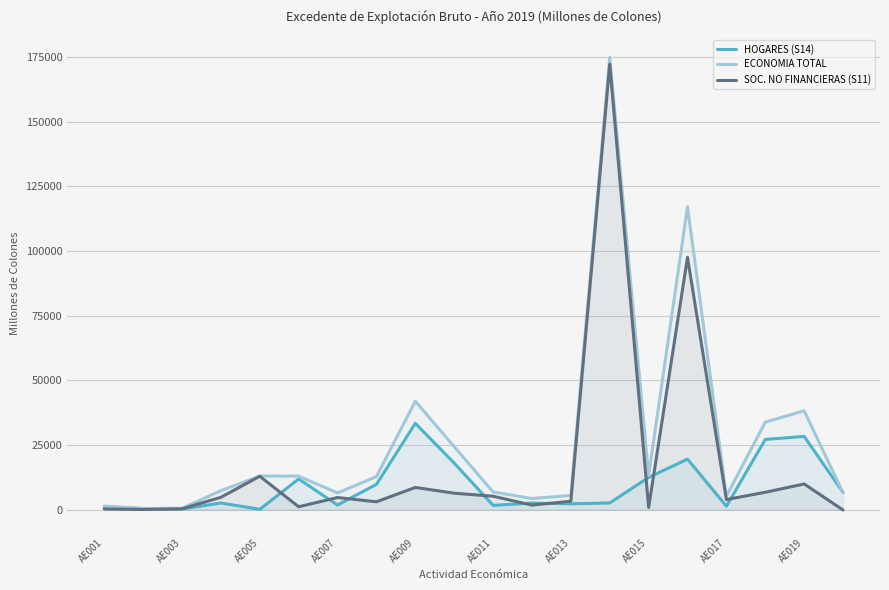

In HOGARES (S14), how many points are higher than both neighbors (excluding endpoints)?

6